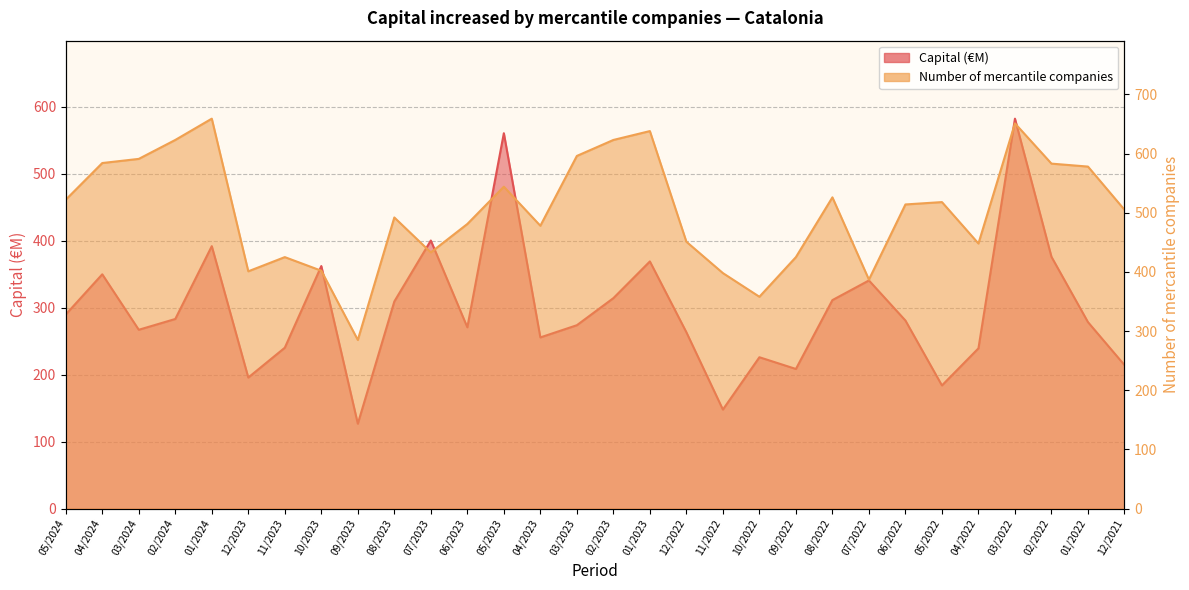

Which series ends up on top after the final intersection of Number of mercantile companies and Capital (€M)?

Number of mercantile companies